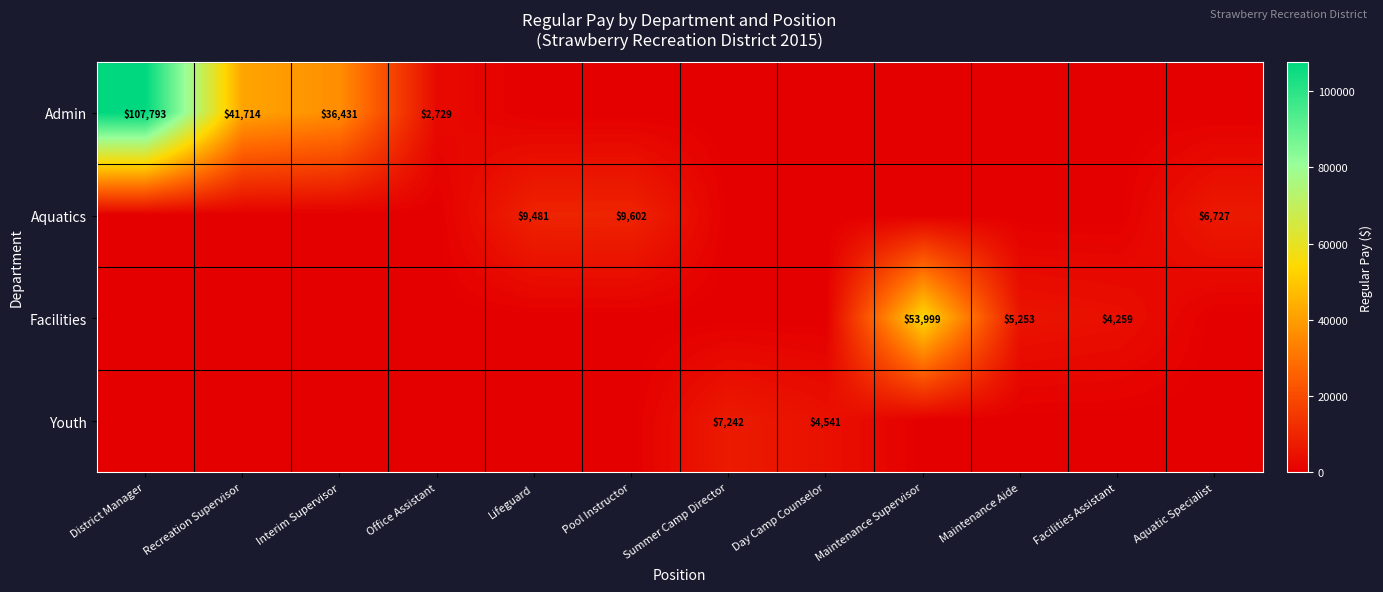

At which category does the chart reach its minimum across all series?

Lifeguard